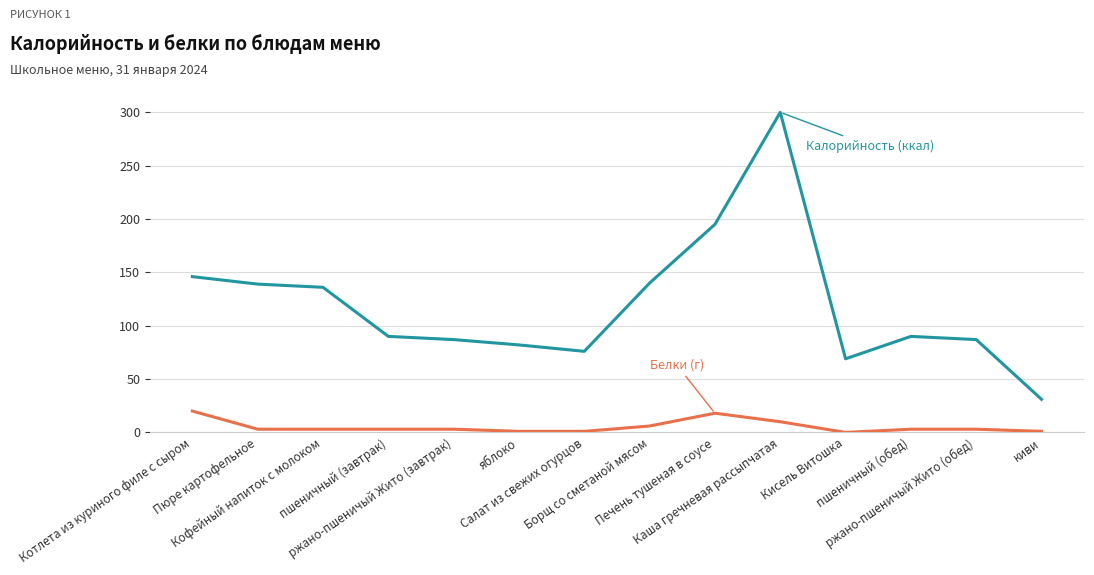

What is the greatest value displayed?

300